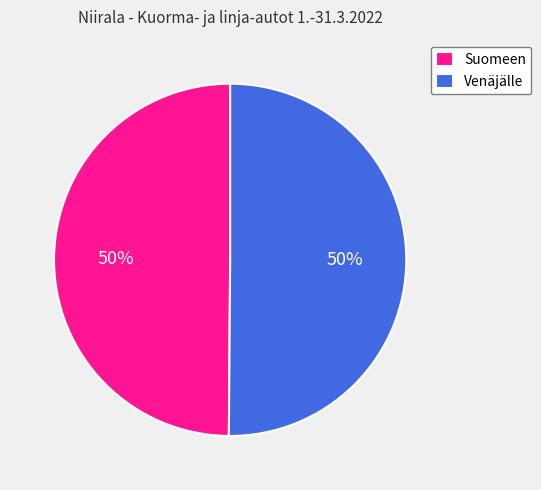

Is it true that Venäjälle is 50% of the pie?

True